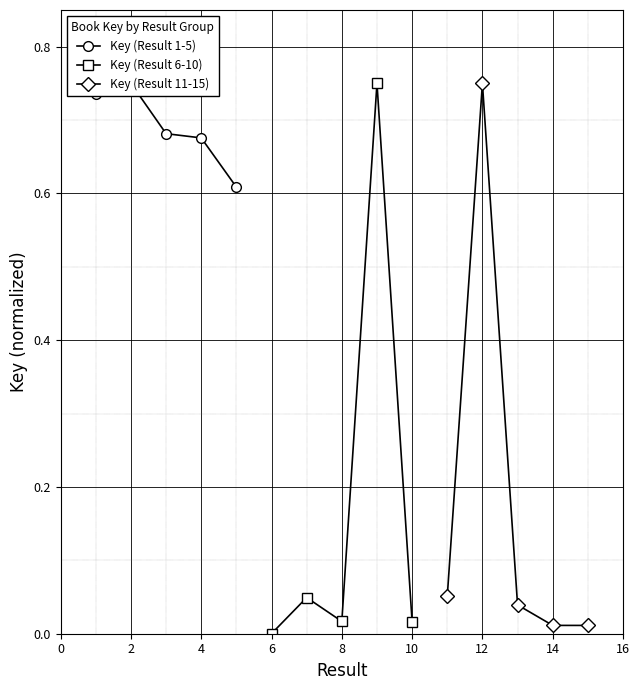

What is the sum of all Key (Result 1-5) values?

3.5